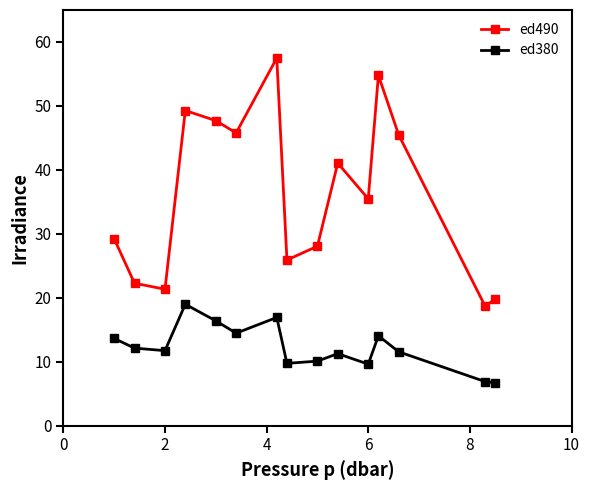

What is the value of the ed490 point at the 3rd from the left?

21.3